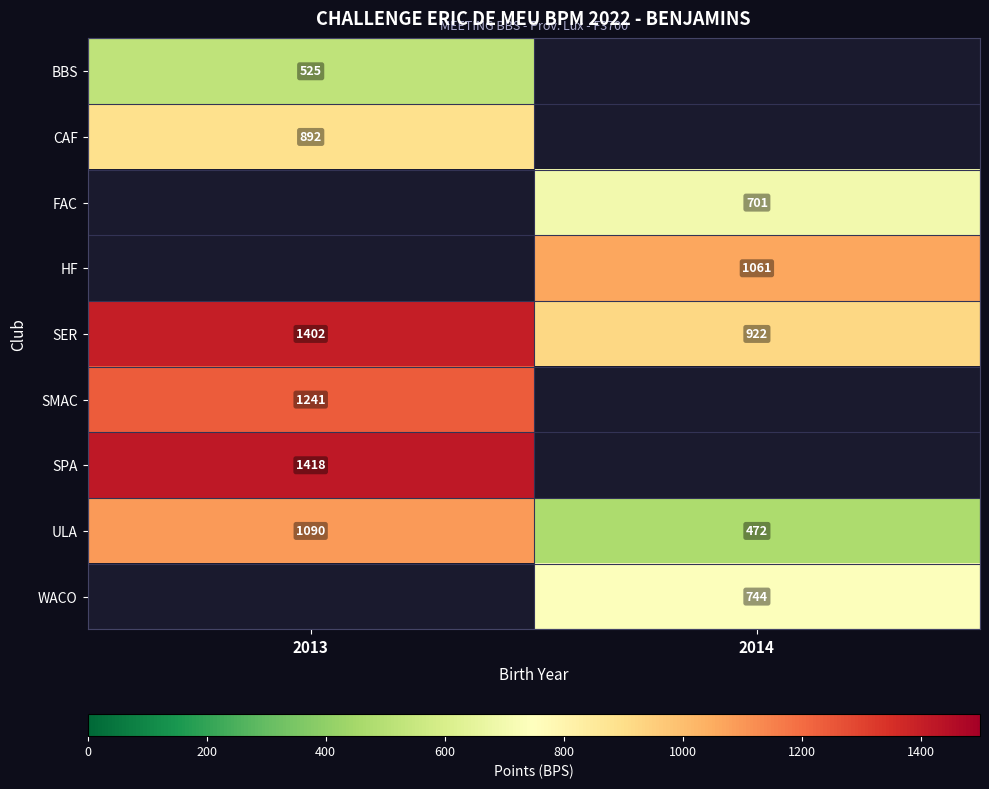

The value of HF at 2014 is 451.2. True or false?

False